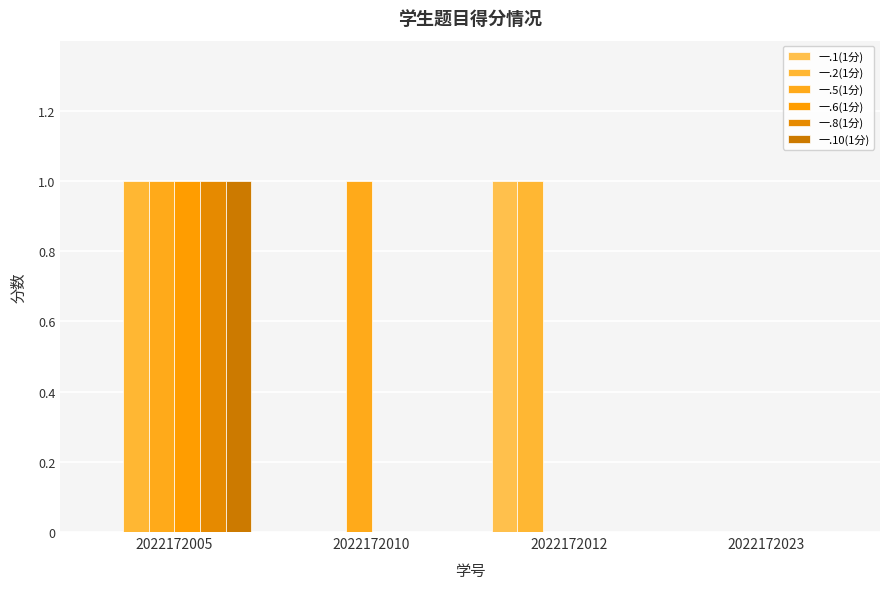

Count the 一.1(1分) values in the range 0 to 1.

4